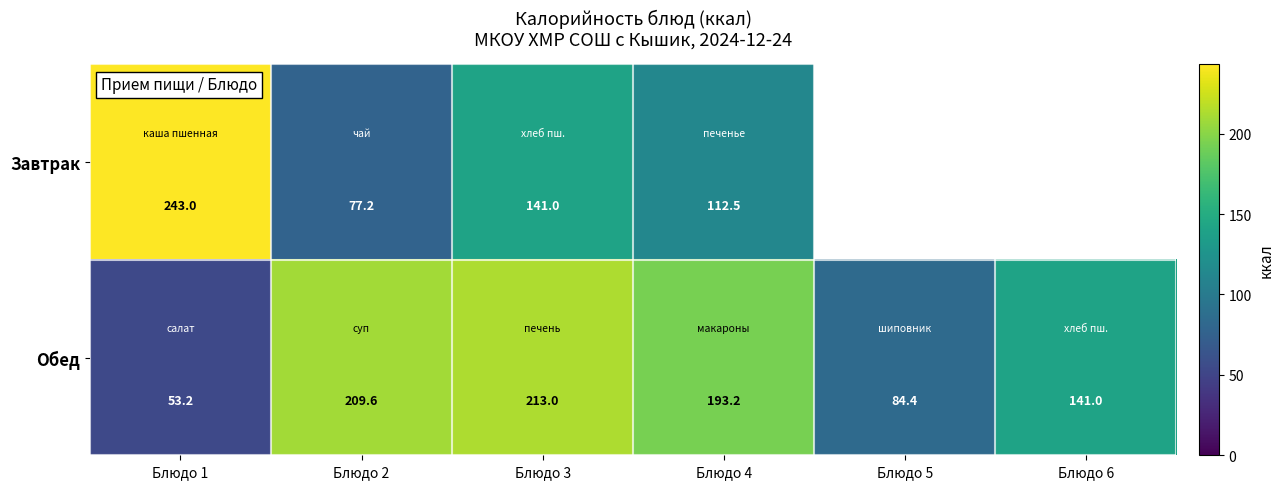

Which has a higher value, Блюдо 2 or Блюдо 5?

Блюдо 2